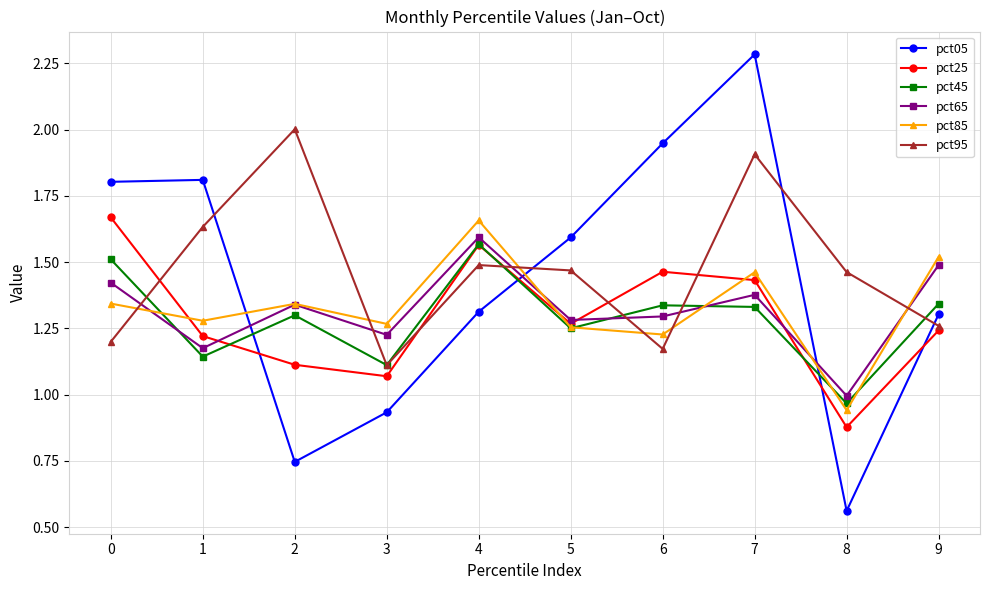

True or false: pct85 has a value of 1.3 at 2.

True